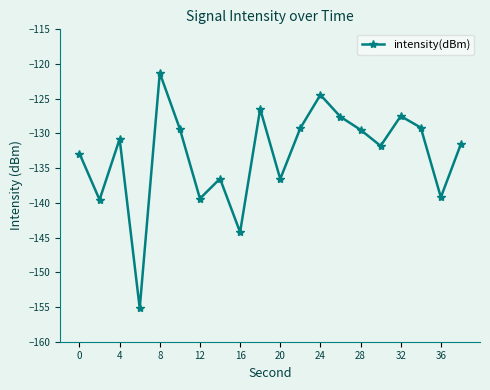

How many values are below -130?

11